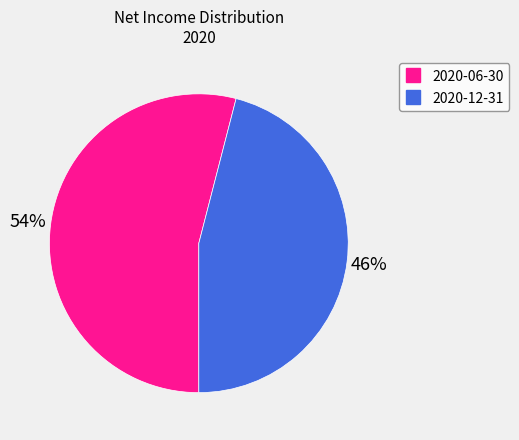

Is there a majority slice in this chart?

Yes